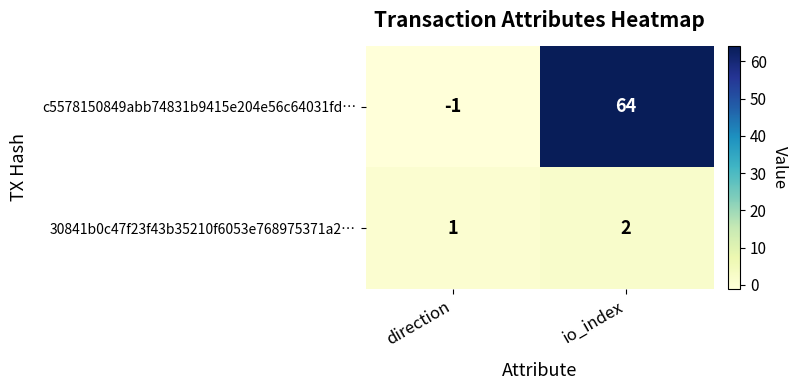

At which category does the chart reach its peak across all series?

io_index